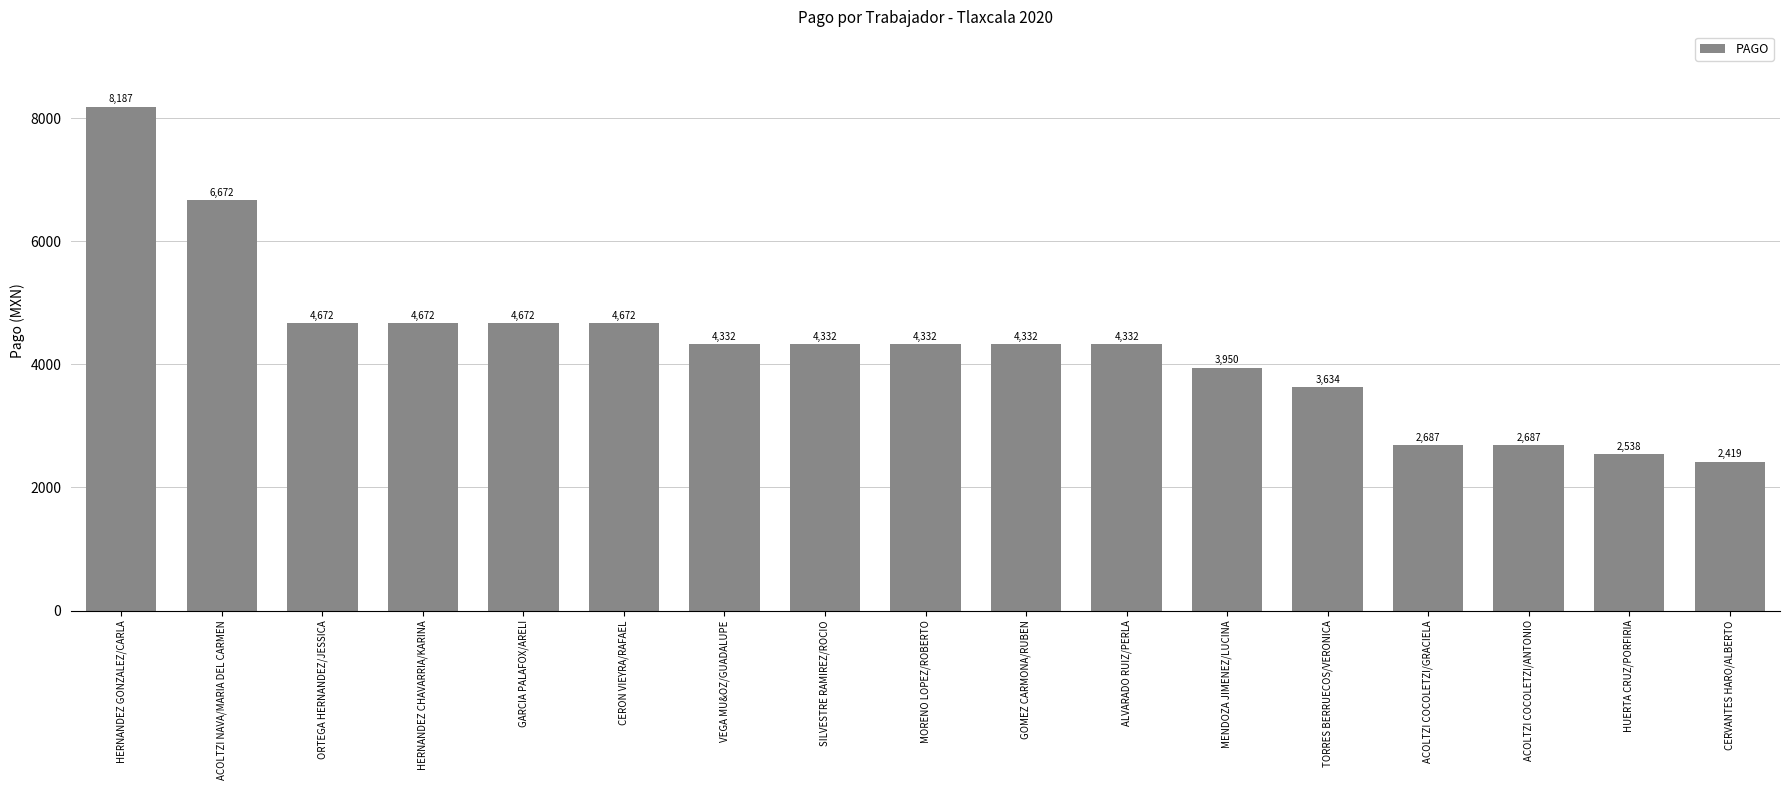

Which category has the highest value across all series?

HERNANDEZ GONZALEZ/CARLA